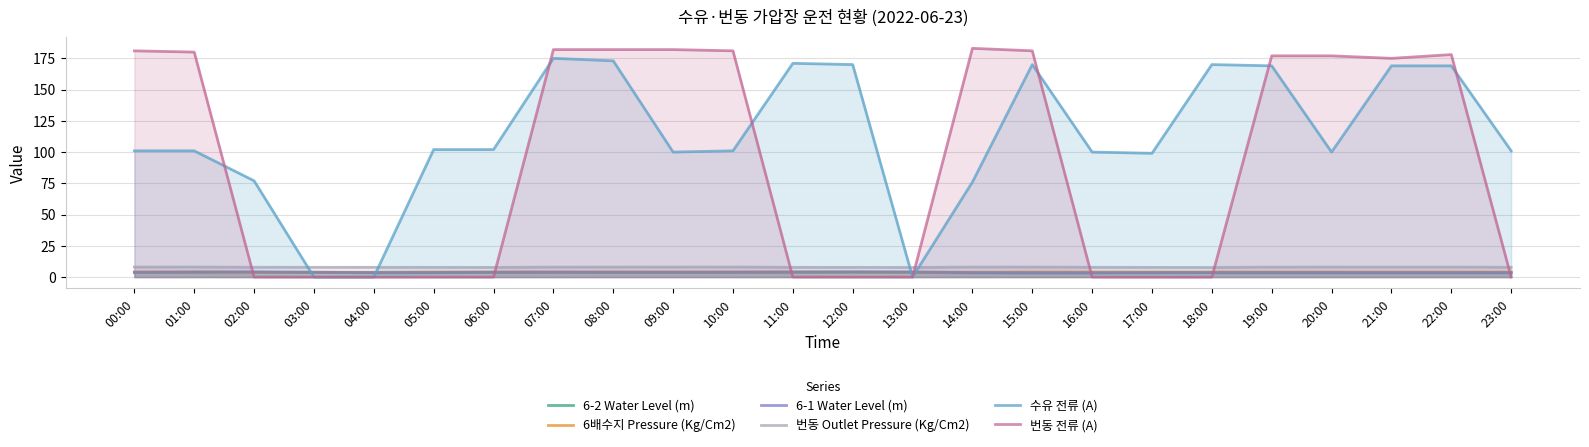

Rank the categories by 6-1 Water Level (m) value from lowest to highest.

15:00, 16:00, 04:00, 17:00, 22:00, 14:00, 21:00, 20:00, 23:00, 18:00, 19:00, 05:00, 03:00, 00:00, 06:00, 09:00, 08:00, 10:00, 07:00, 13:00, 11:00, 01:00, 02:00, 12:00